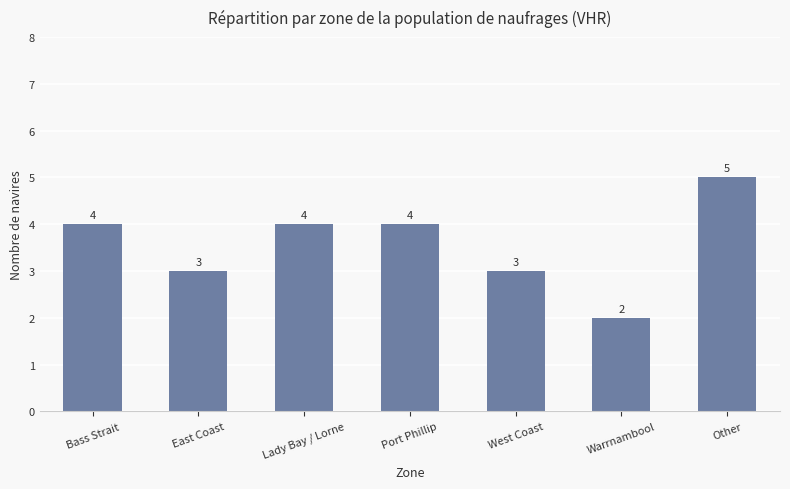

What is the average value?

4